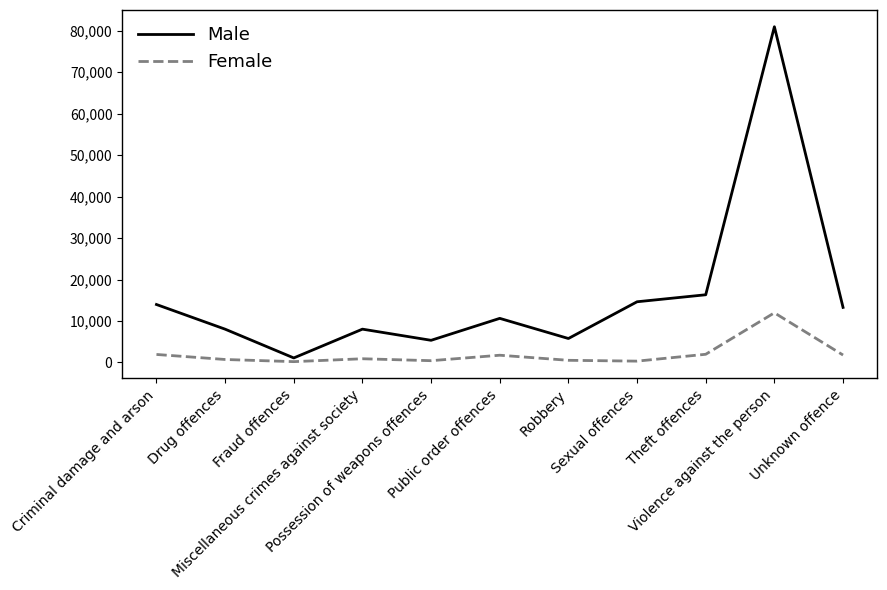

Is it true that Female equals 1979 at Theft offences?

True